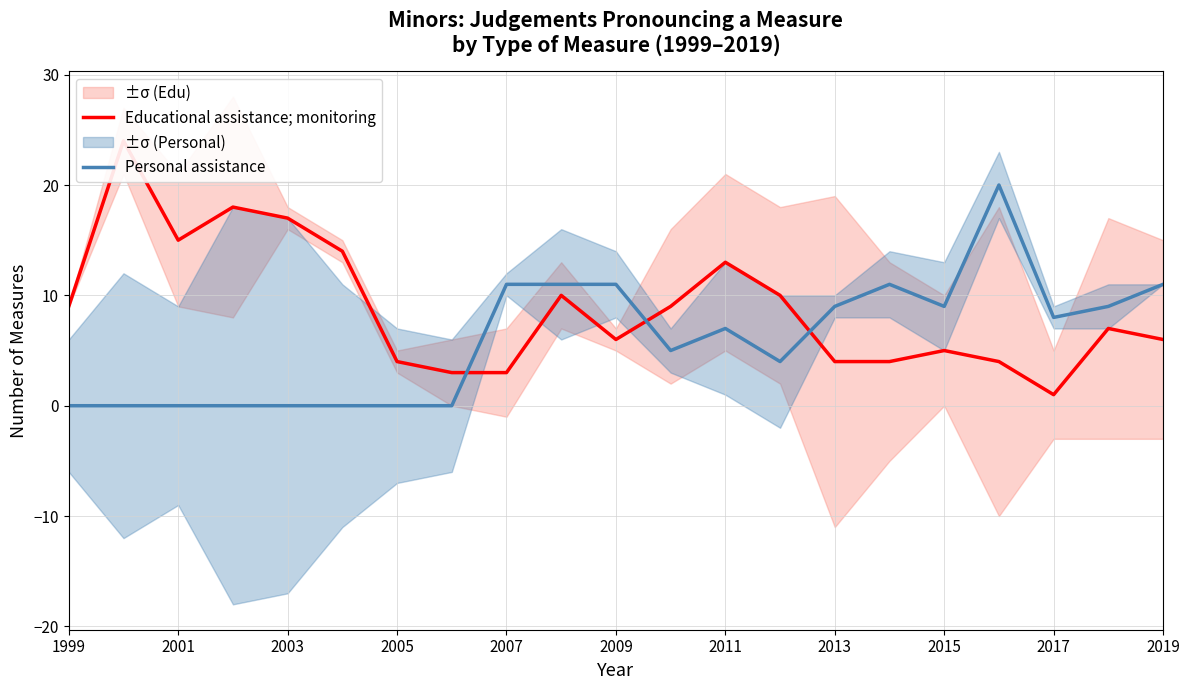

Which series has the largest range (max minus min)?

Educational assistance; monitoring